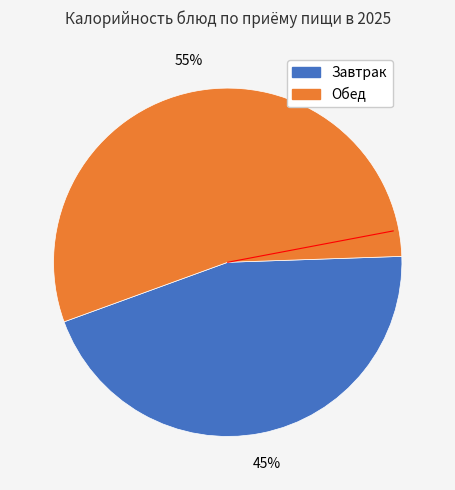

Does any single category account for the majority?

Yes